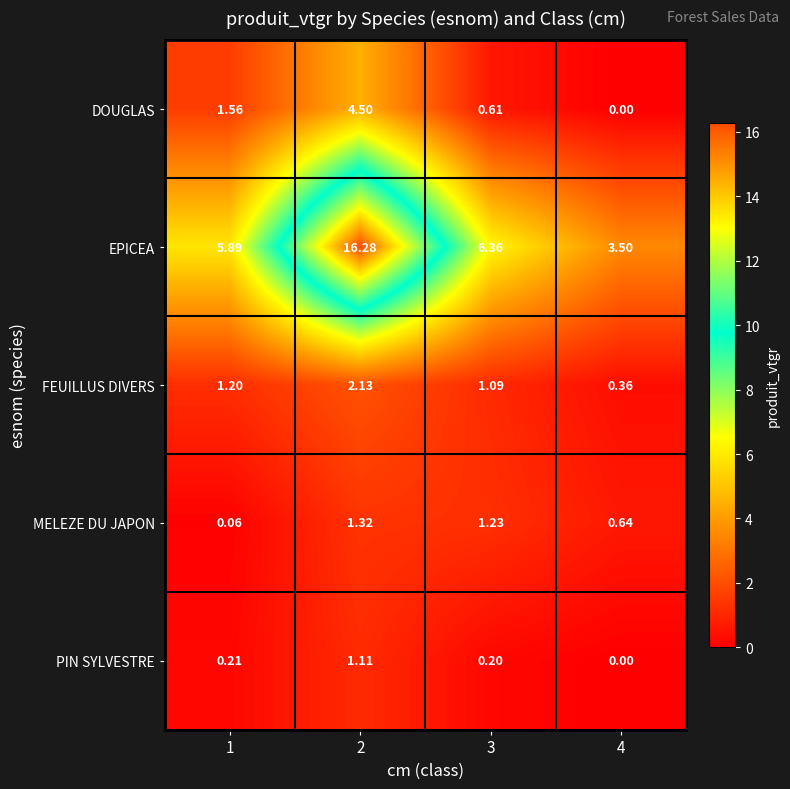

Which series changed the most between 2 and 3?

EPICEA